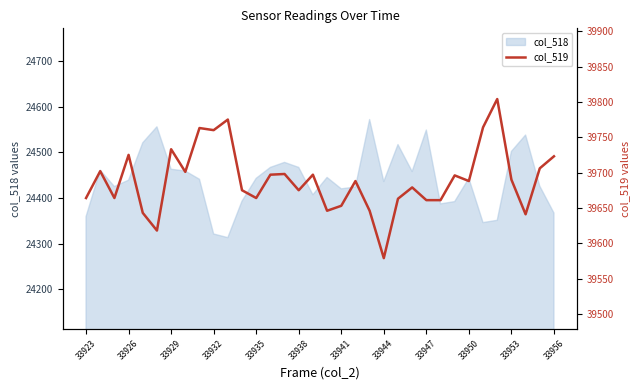

Is it true that the value at 31 is 21695?

False